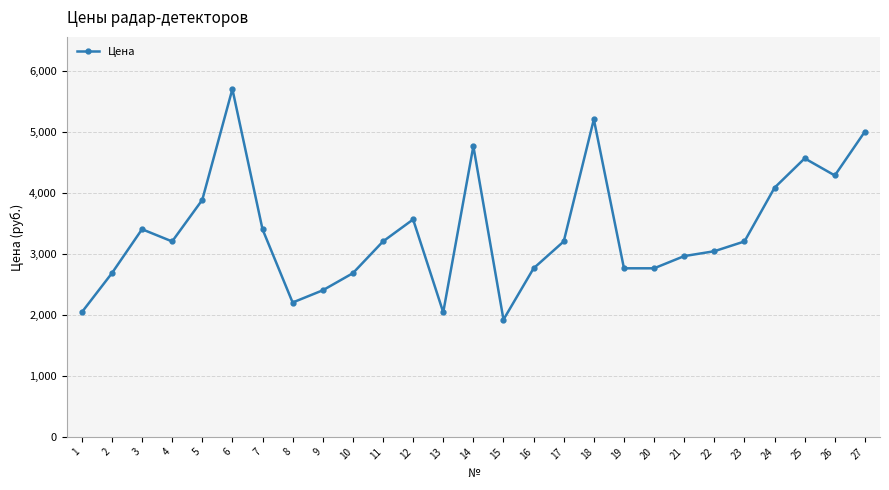

What is the difference between the values at 17 and 14?

1561.4